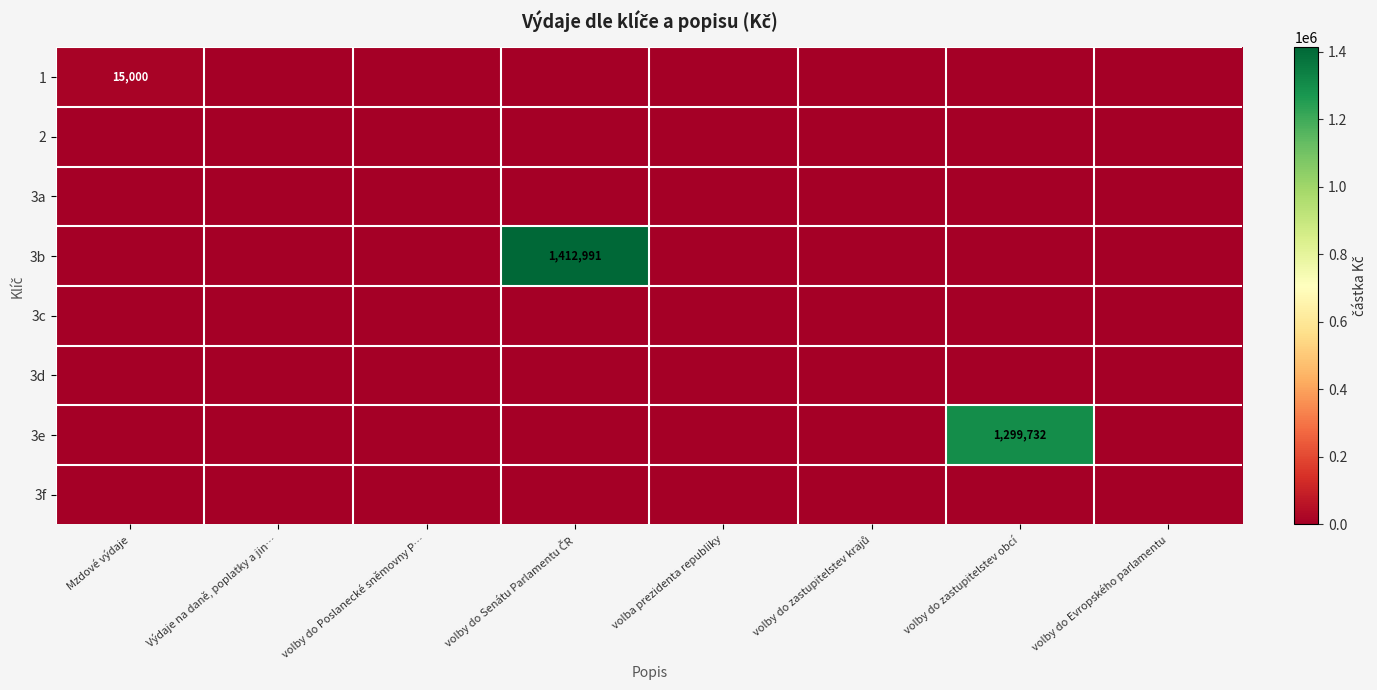

Which category has the lowest value in the 2 series?

Mzdové výdaje